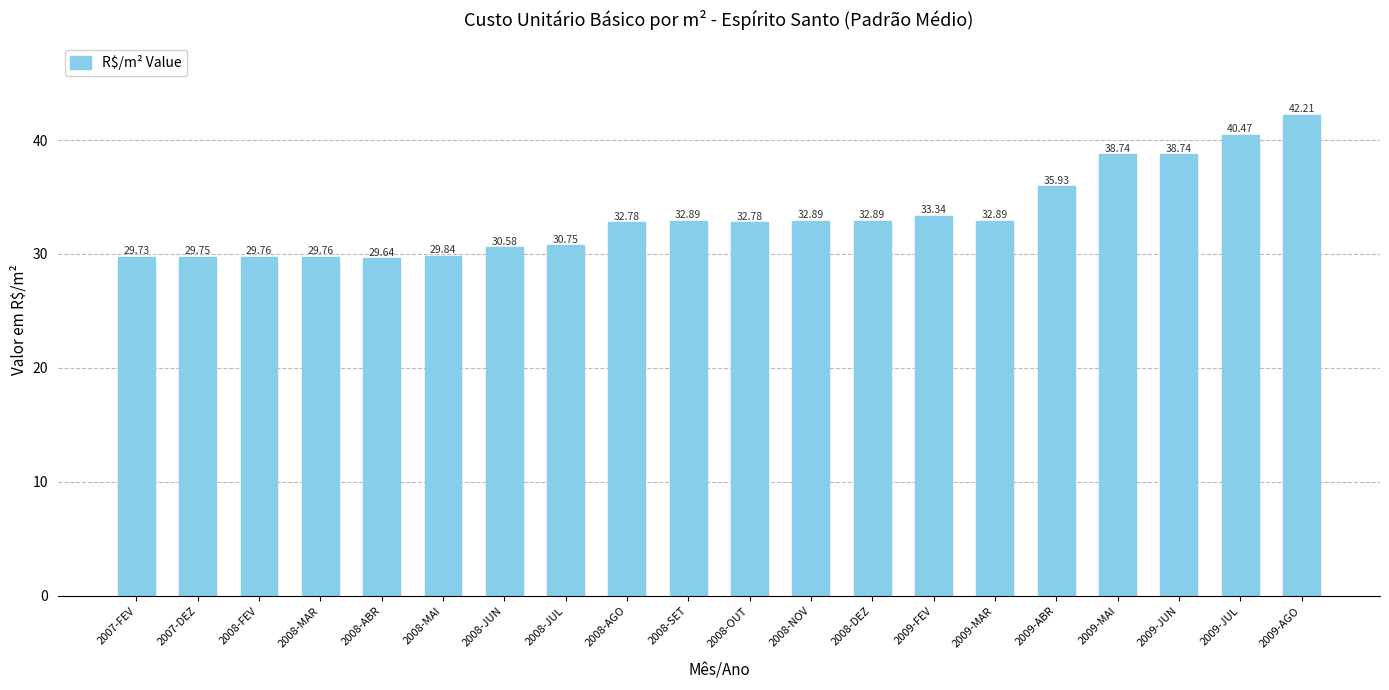

At which label does the data first exceed 32?

2008-AGO